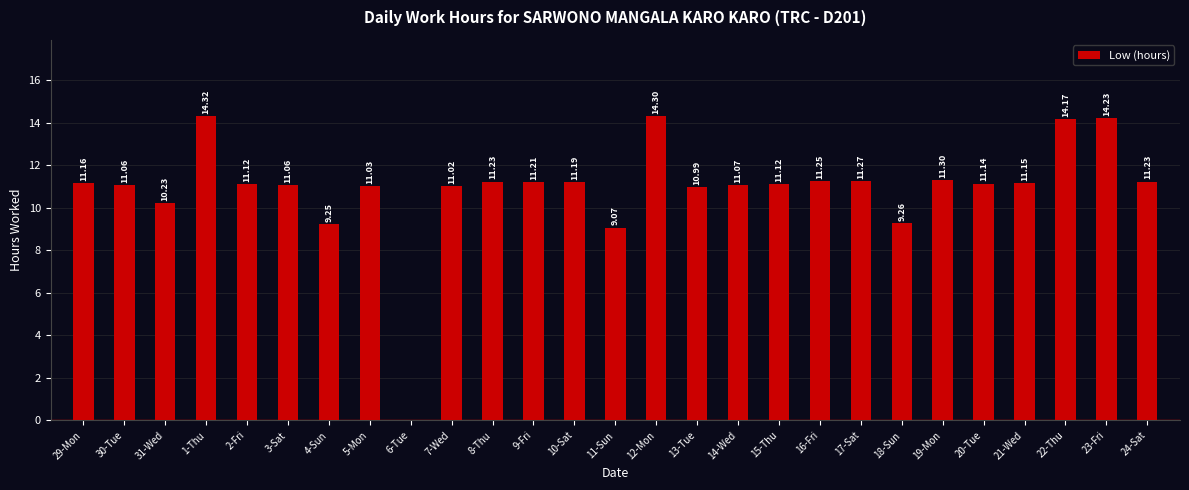

What is the ratio of the value at 22-Thu to the value at 23-Fri?

1.0